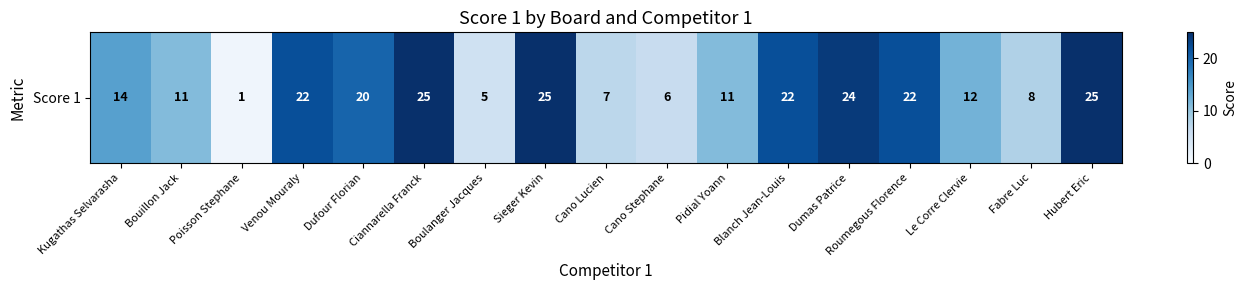

Reading left to right, what are all the values shown in this chart?

14	11	1	22	20	25	5	25	7	6	11	22	24	22	12	8	25